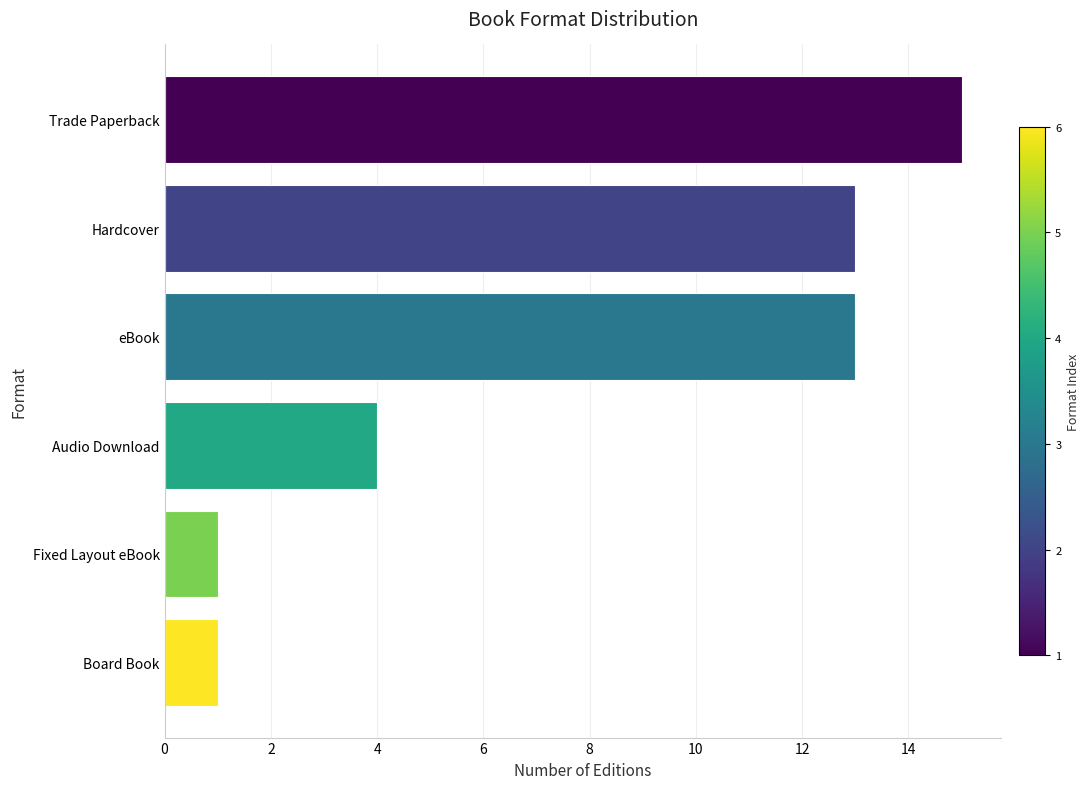

Count the values in the range 1 to 13.

5